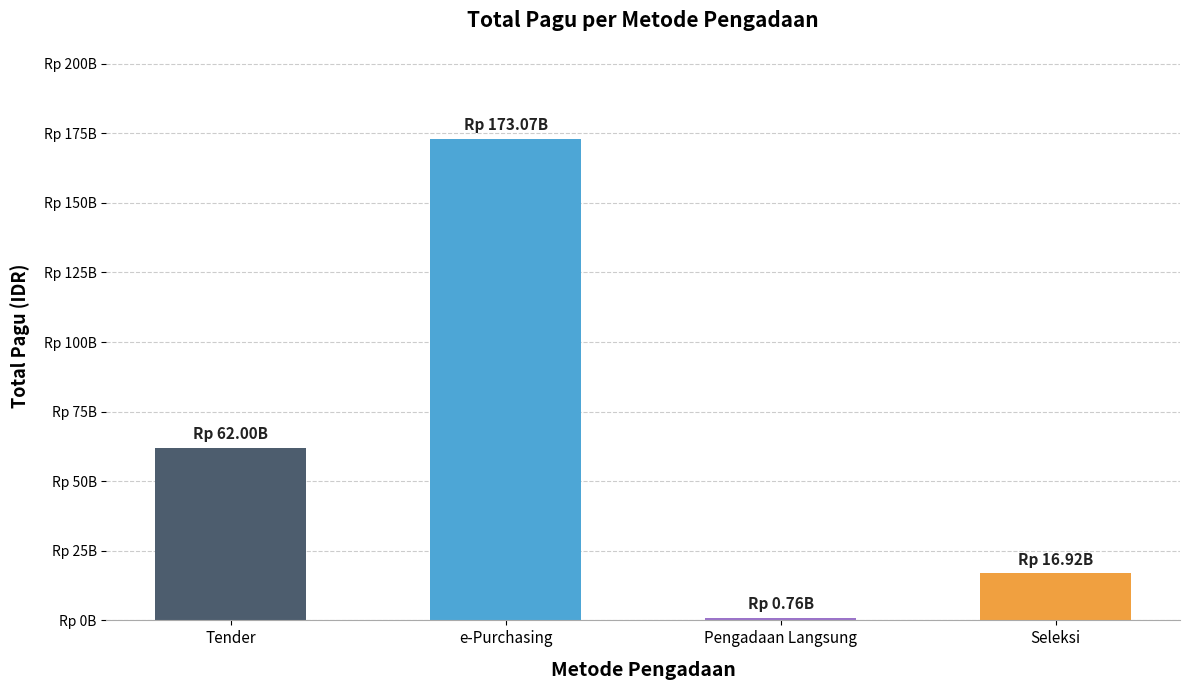

Are the bars horizontal?

No